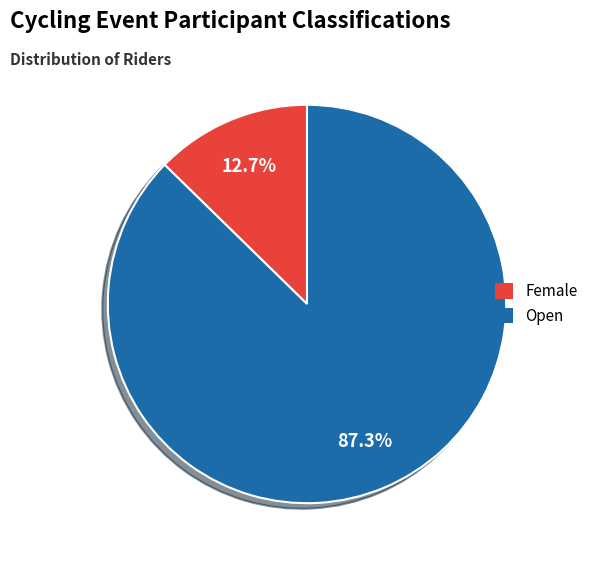

What percentage is the Female slice, to the nearest percent?

13%